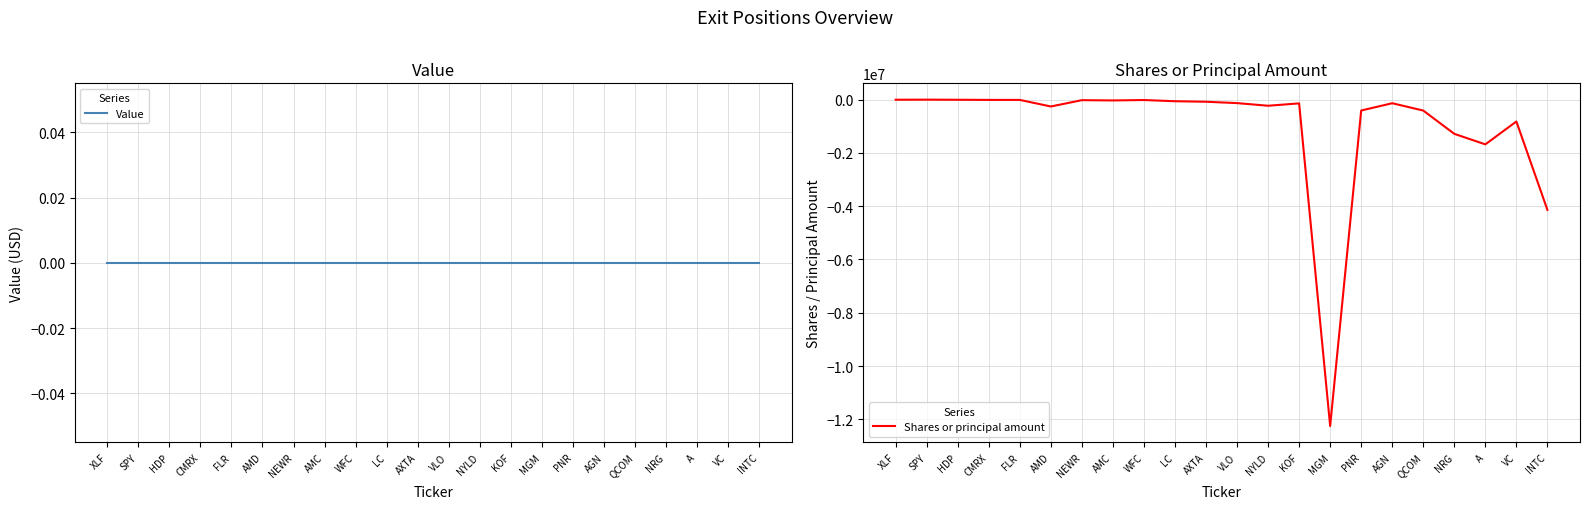

What is the spread (max minus min) of values at AGN?

135000